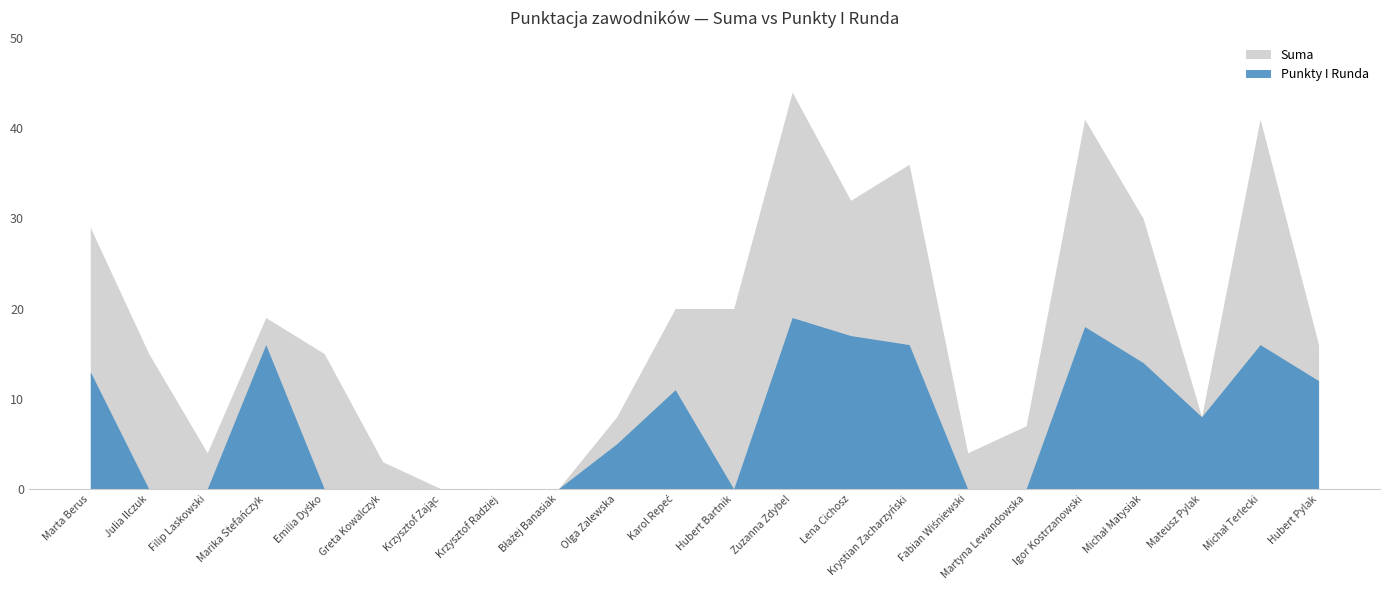

What is the difference between the maximum and minimum values in the Punkty I Runda series?

19